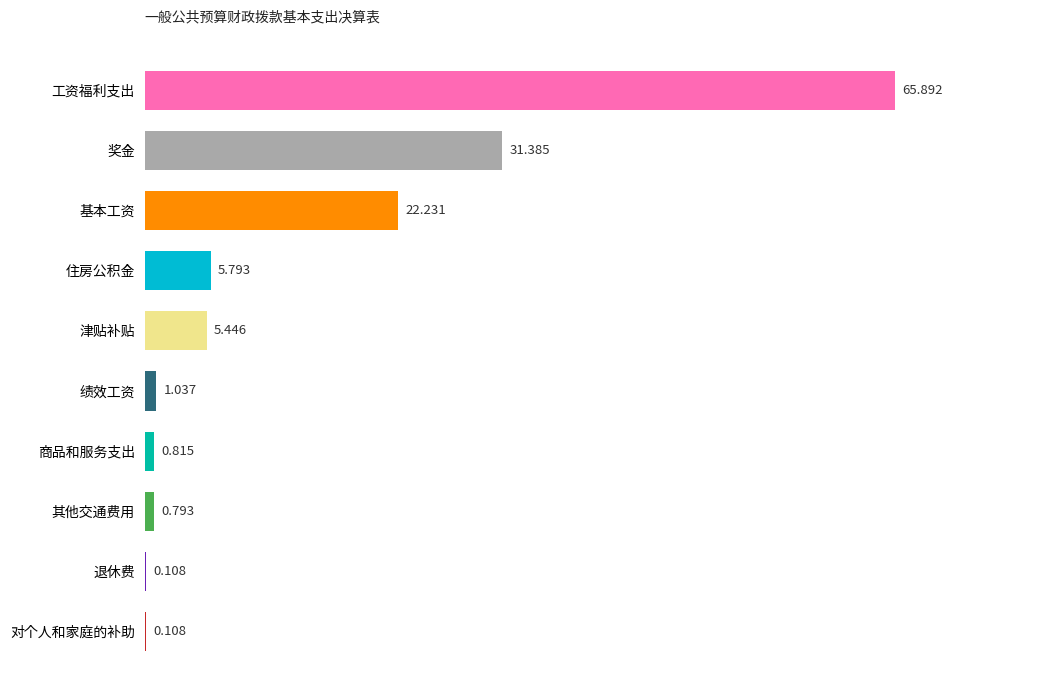

Where is the data nearest to the value 33?

奖金